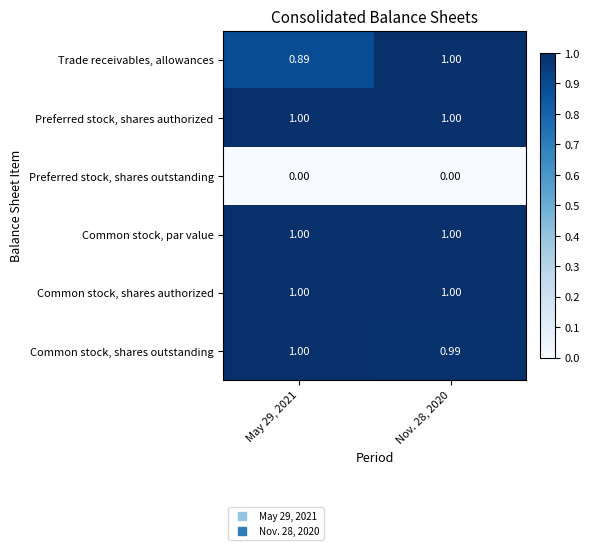

What is the total value across all series at May 29, 2021?

4.9